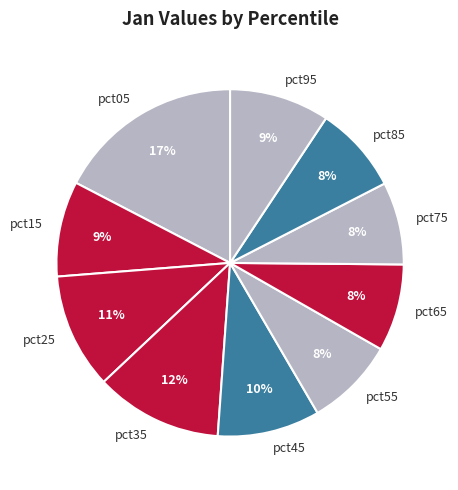

Does pct55 account for over 50% of the chart?

No